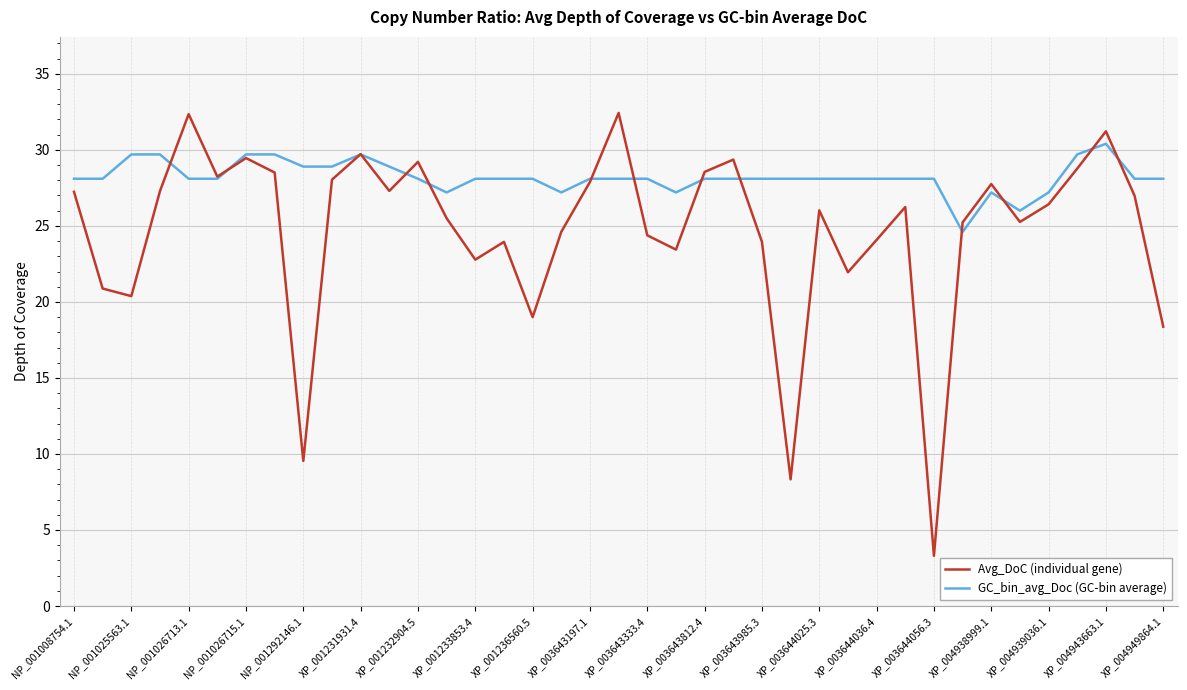

Which series has the widest spread of values?

Avg_DoC (individual gene)